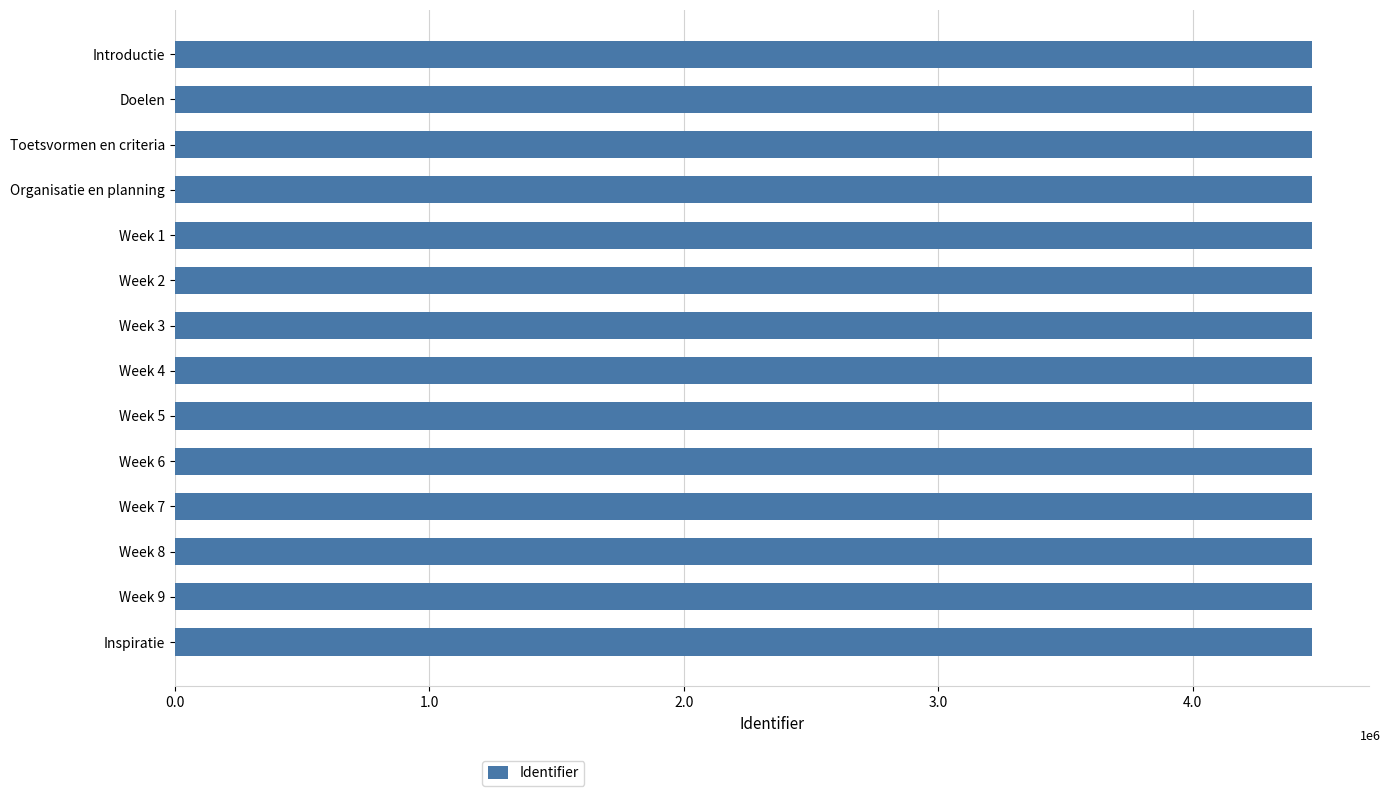

What is the smallest value displayed?

4470268